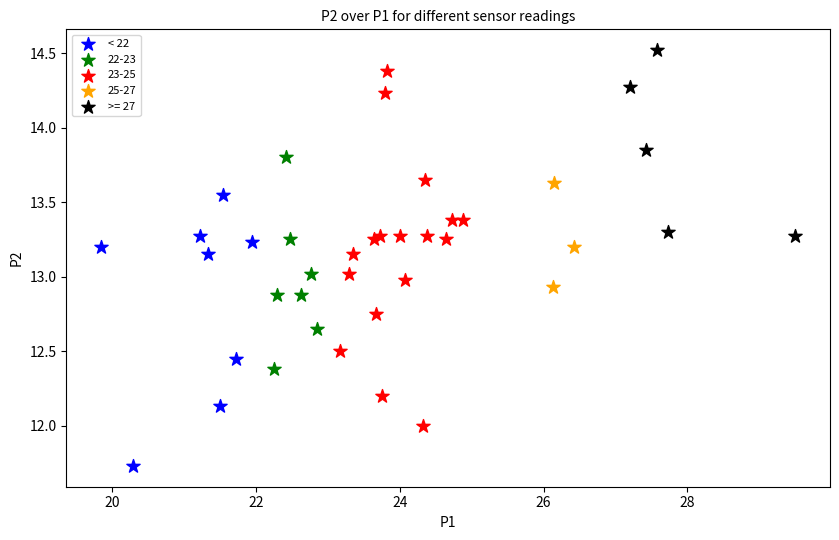

Which series reaches the maximum Y coordinate?

>= 27